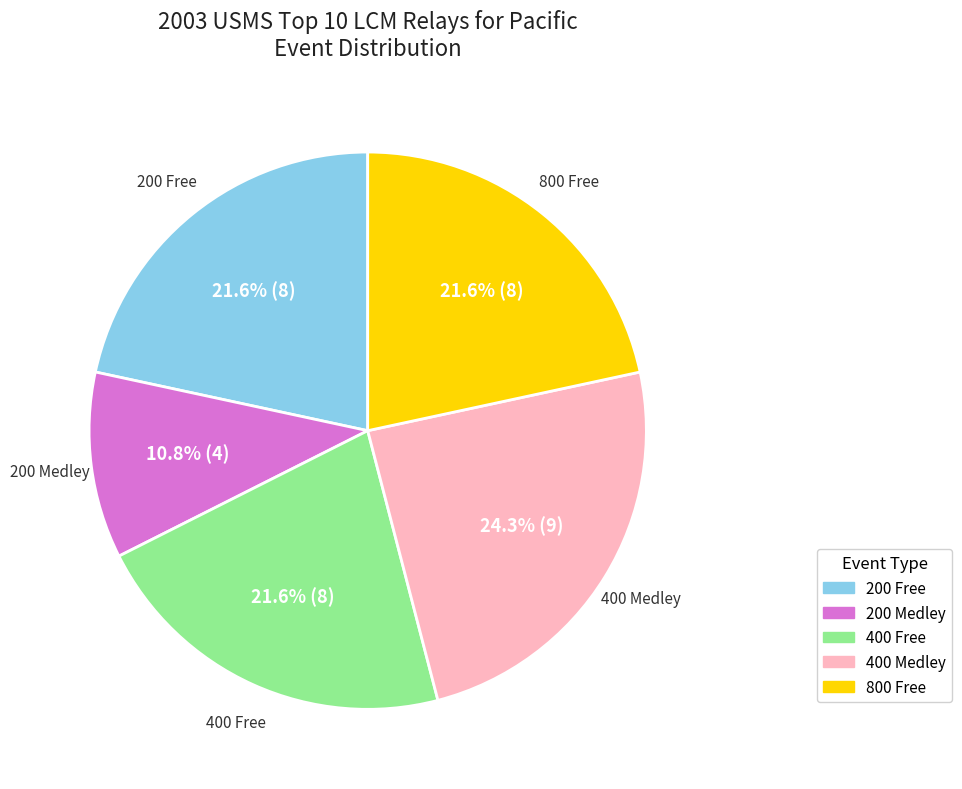

Is it true that 400 Free is 29% of the pie?

False